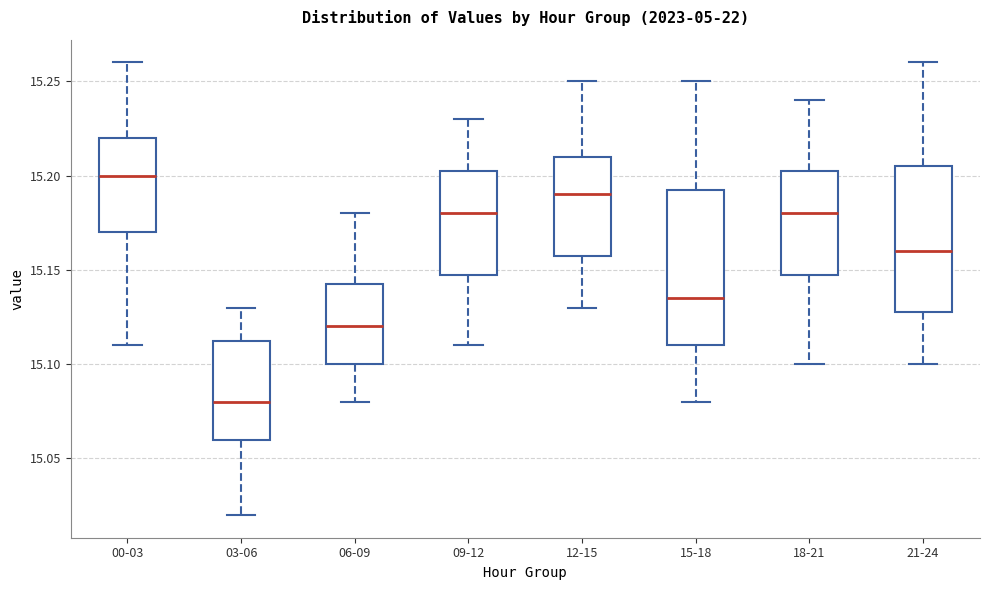

Reading left to right, transcribe this box plot: for each box, give where its median line is, the range the box spans, and where its two whiskers end, as read against the y-axis. The values are not printed on the chart, so give them approximately, as read against the axis.

00-03: median 15.200, box 15.170 to 15.220, whiskers 15.110 to 15.260
03-06: median 15.080, box 15.060 to 15.115, whiskers 15.020 to 15.130
06-09: median 15.120, box 15.100 to 15.145, whiskers 15.080 to 15.180
09-12: median 15.180, box 15.150 to 15.205, whiskers 15.110 to 15.230
12-15: median 15.190, box 15.160 to 15.210, whiskers 15.130 to 15.250
15-18: median 15.135, box 15.110 to 15.195, whiskers 15.080 to 15.250
18-21: median 15.180, box 15.150 to 15.205, whiskers 15.100 to 15.240
21-24: median 15.160, box 15.130 to 15.205, whiskers 15.100 to 15.260